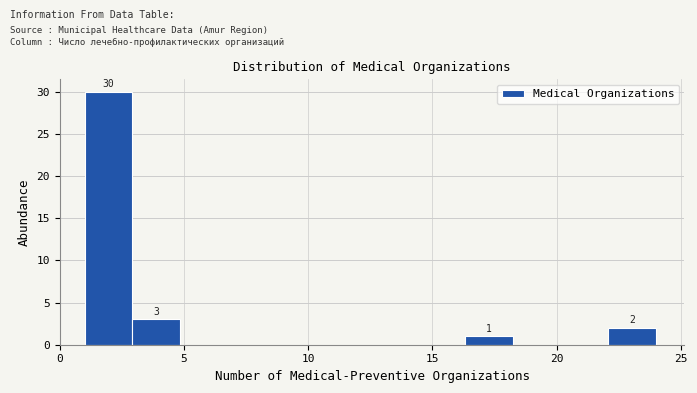

Around what value on the x-axis is the tallest bar? Give the approximate position of its centre, as read against the axis.

2.0